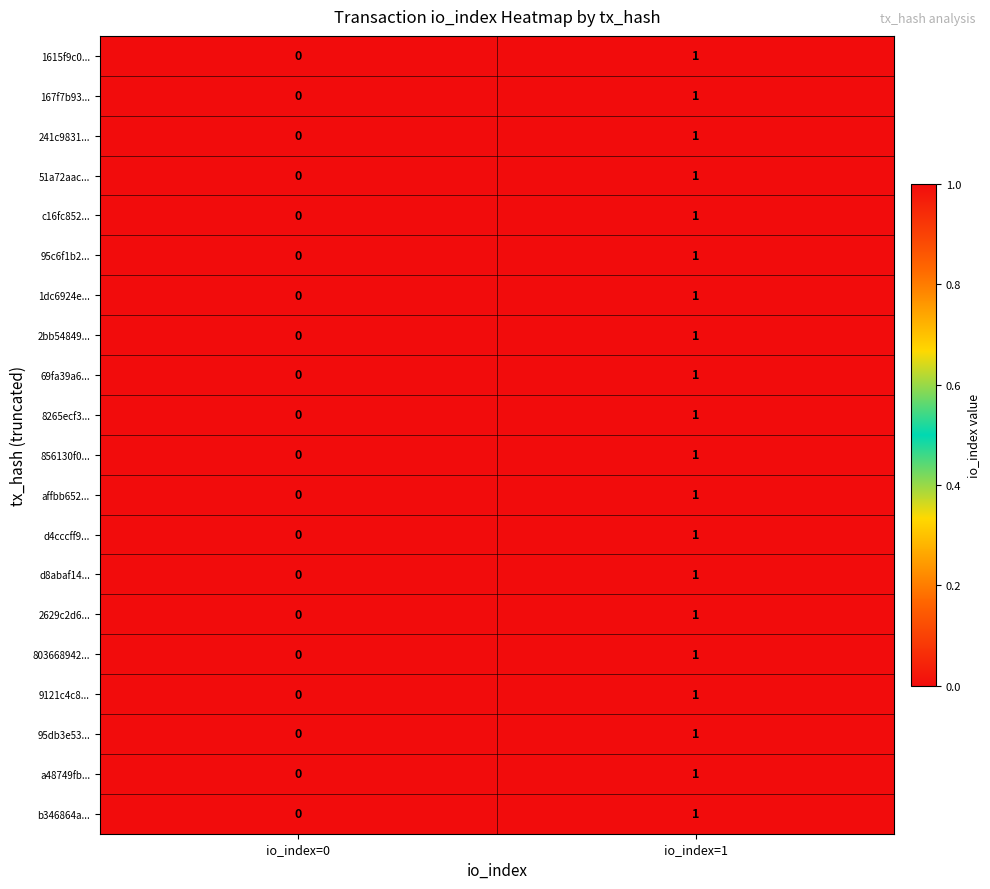

Rank the categories by d4cccff9... value from highest to lowest.

io_index=1, io_index=0